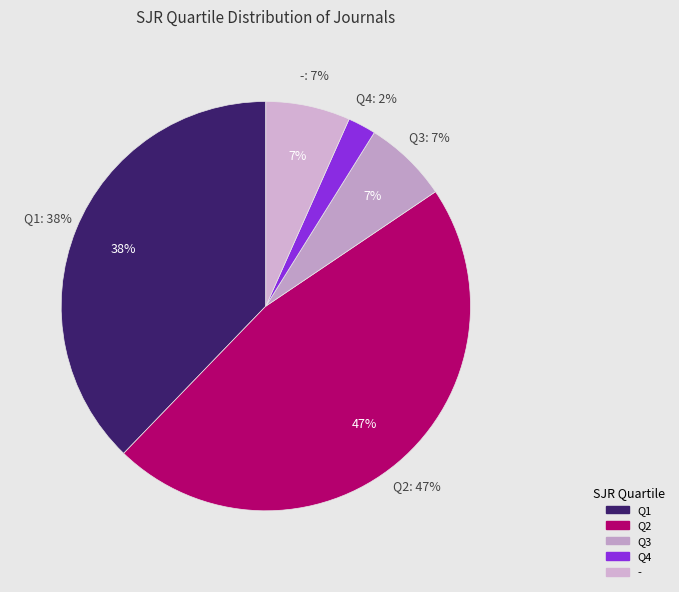

The conference slice represents 8% of the pie. True or false?

False